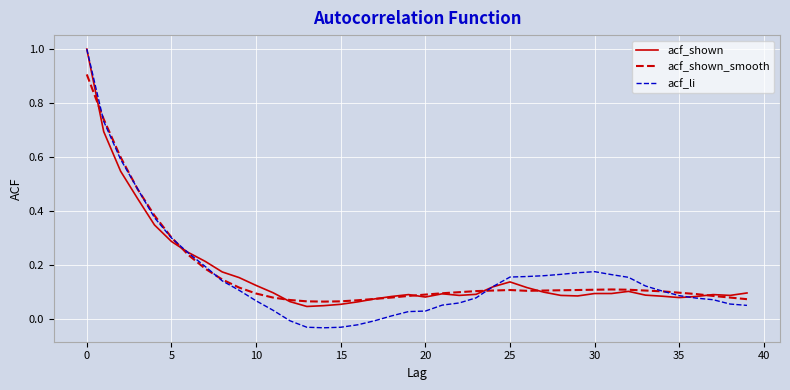

True or false: acf_li and acf_shown_smooth intersect in this chart.

True